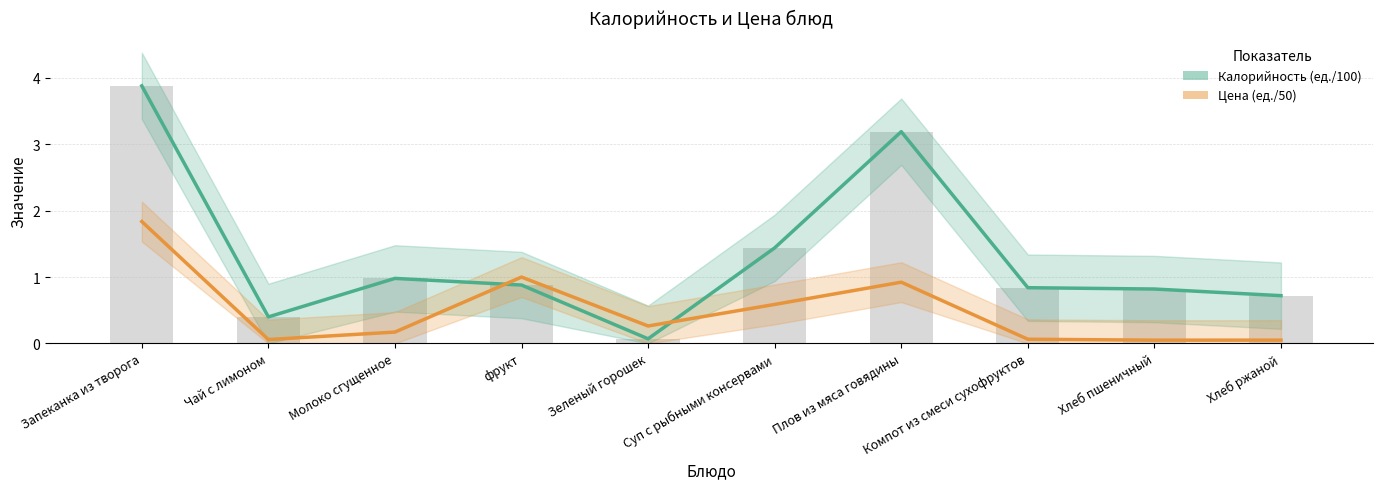

Is it true that Цена (ед./50) equals 0.4 at Суп с рыбными консервами?

False